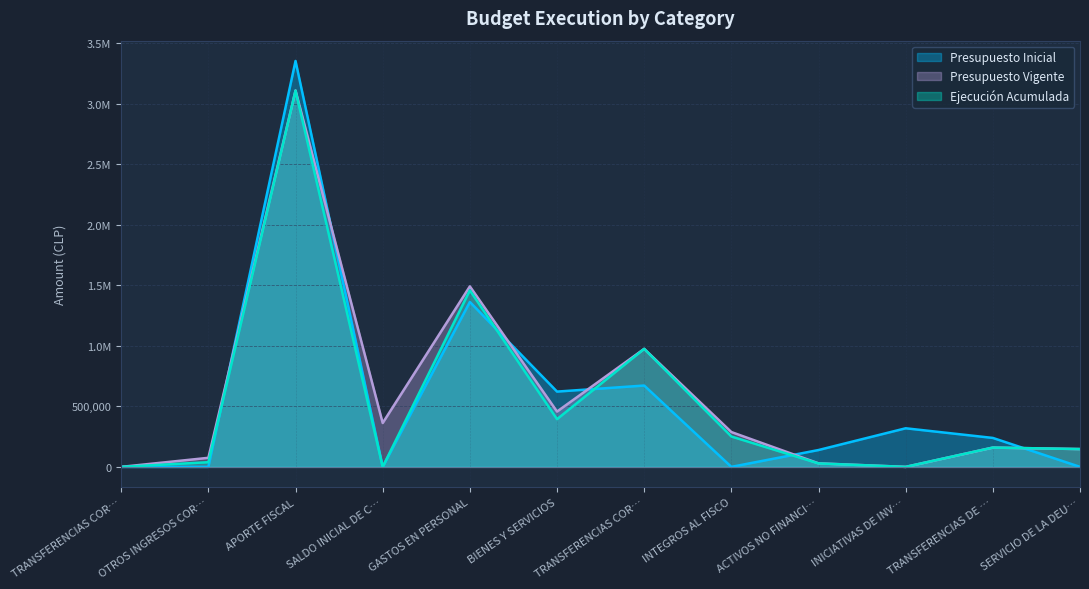

Reading left to right, what are all the values shown in this chart?

Presupuesto Inicial: 10	10	3354384	10	1362774	622111	672170	20	139254	318900	239175	10
Presupuesto Vigente: 10	74900	3110499	362508	1491784	457111	975328	287885	29163	0	159450	147196
Ejecución Acumulada: 0	38570	3109436	0	1458939	394245	975328	251153	28496	0	159450	147196